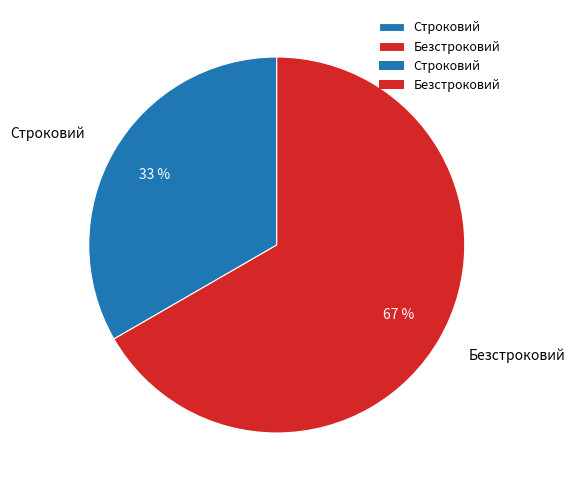

Approximately how many times larger is the value at Строковий compared to Безстроковий?

0.5